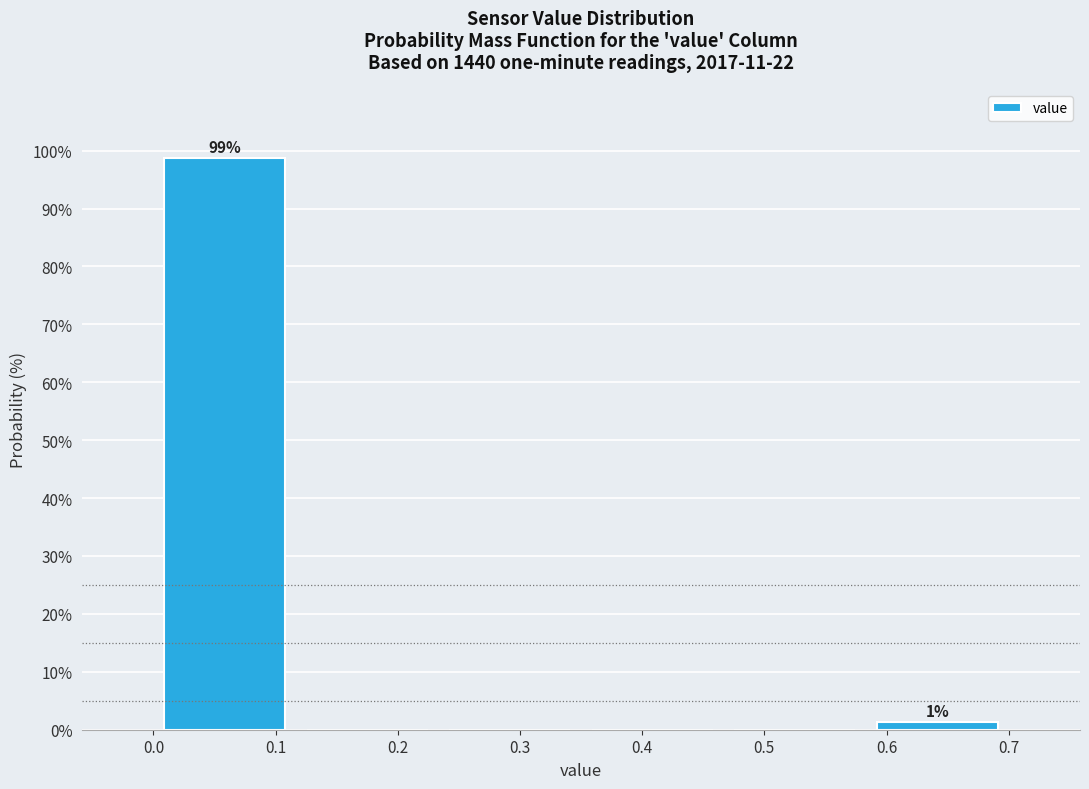

Which range on the x-axis has the tallest bar?

0.00 to 0.12